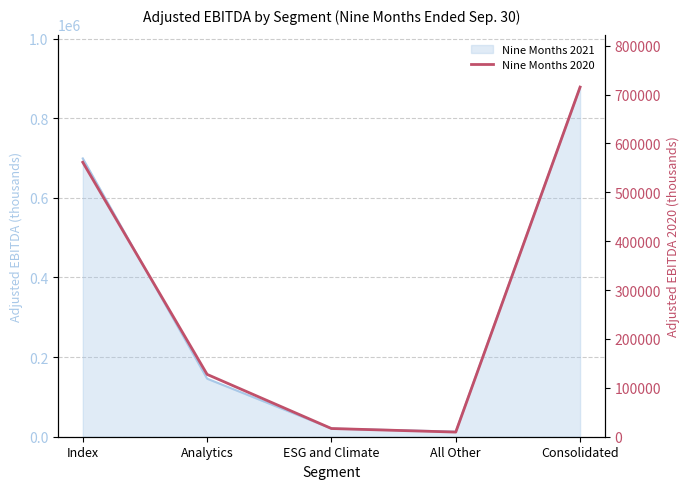

How many points are lower than both their immediate neighbors (excluding endpoints)?

1